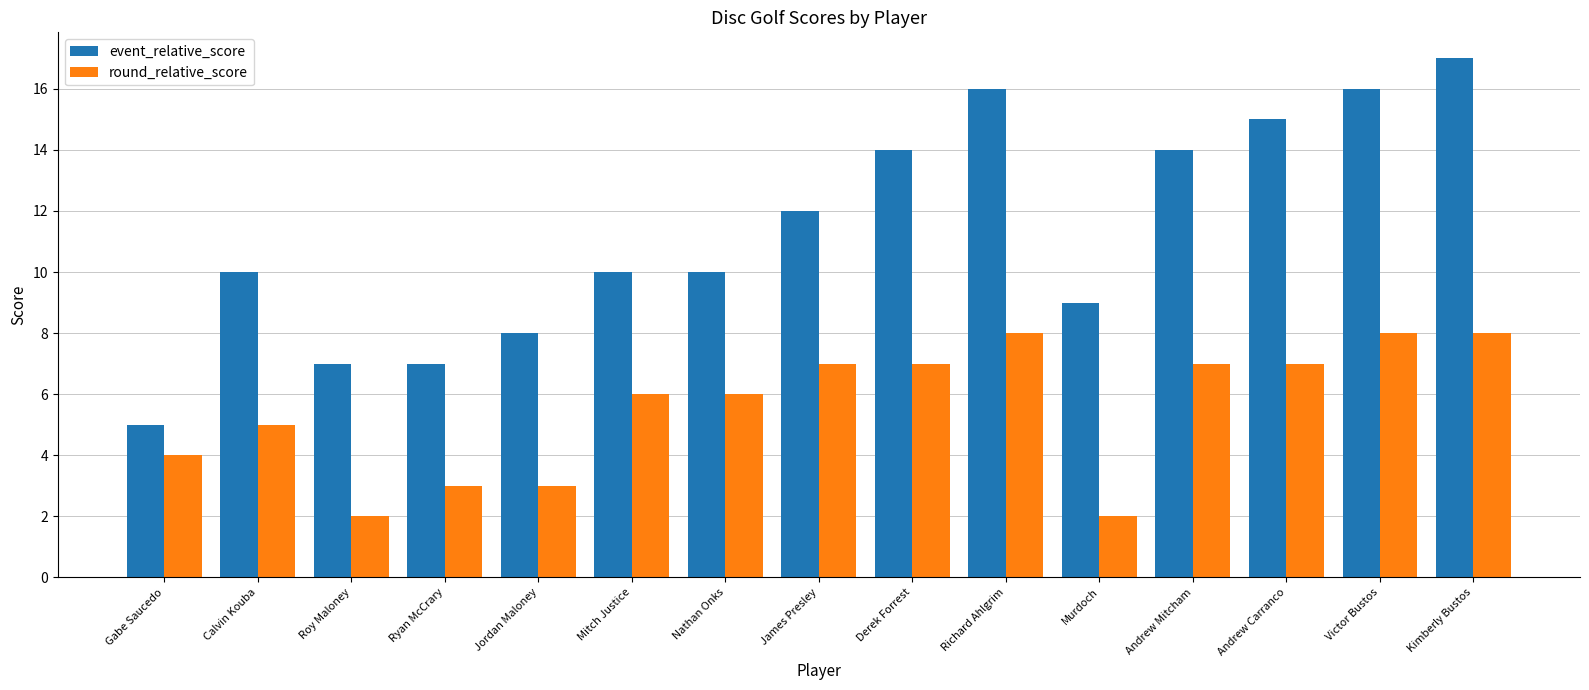

How many bars are there in each group?

2